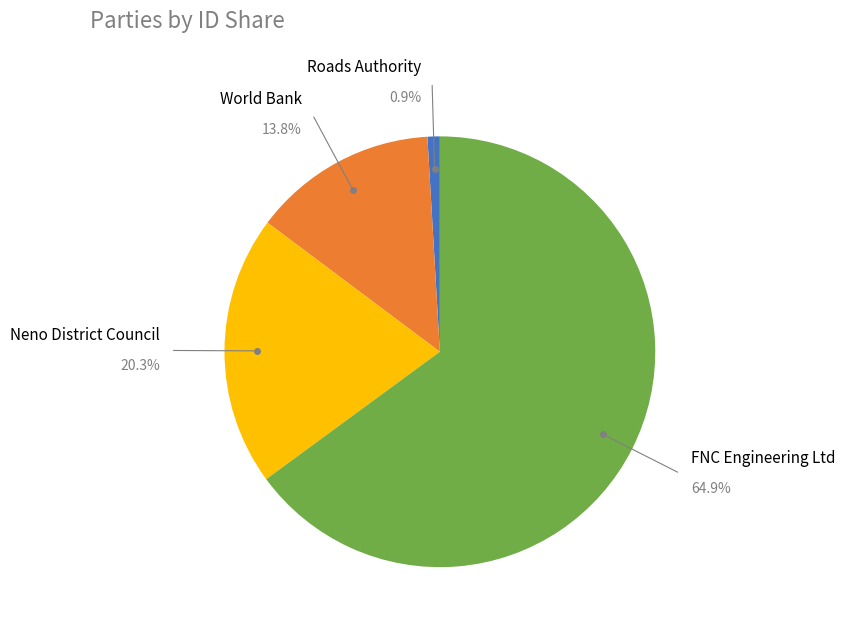

Which category has the biggest portion of the pie?

FNC Engineering Ltd